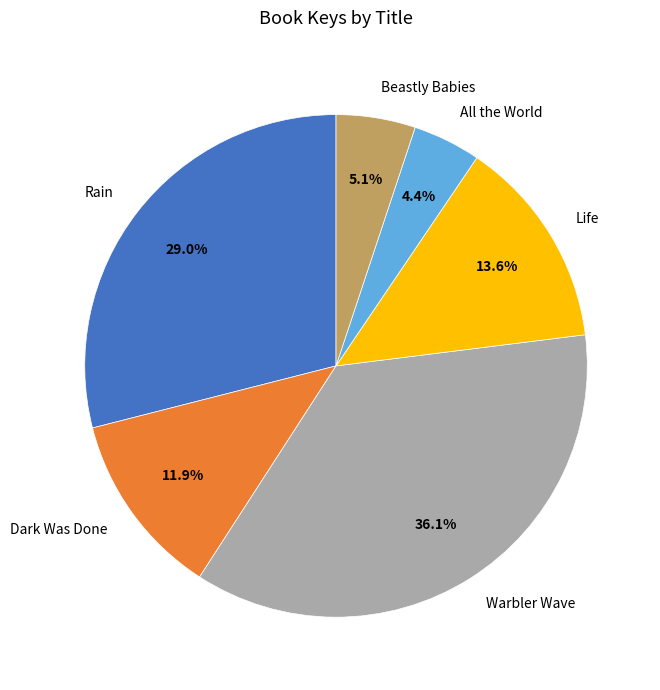

To the nearest percent, what percentage of the pie is Warbler Wave?

36%